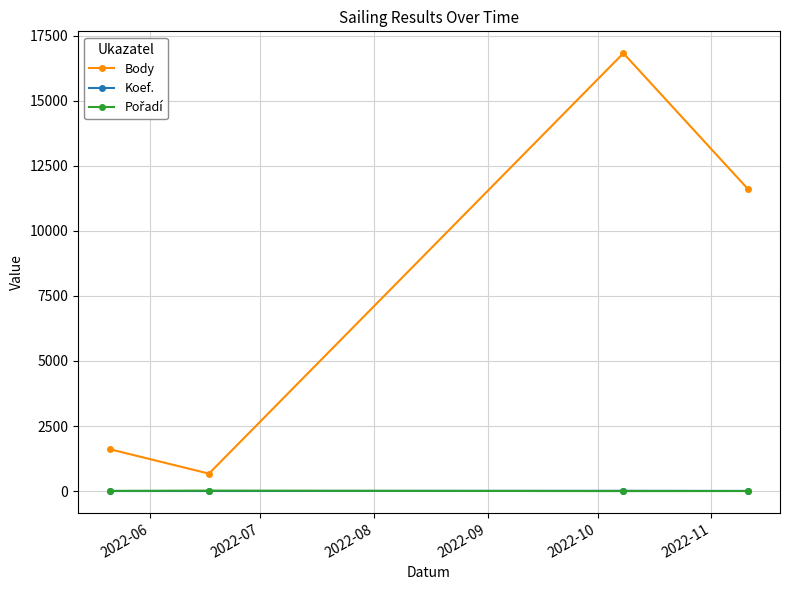

True or false: Body and Koef. cross at least once.

False